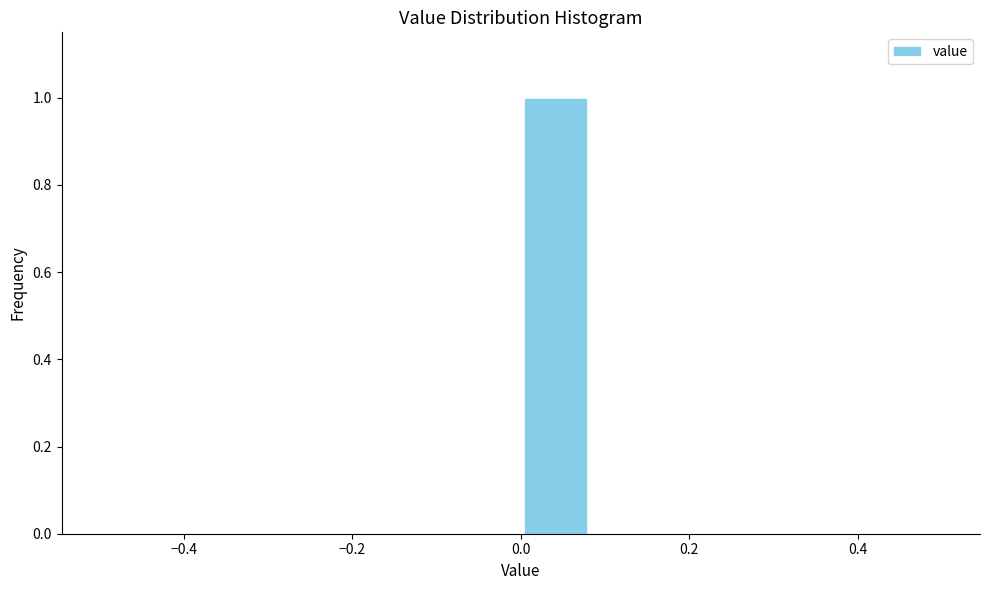

Reading left to right, list every bar in this chart as the range it spans on the x-axis followed by its height. Neither the bar edges nor the heights are printed on the chart, so give them approximately, as read against the axes.

-0.50 to -0.42: 0
-0.42 to -0.34: 0
-0.34 to -0.24: 0
-0.24 to -0.16: 0
-0.16 to -0.08: 0
-0.08 to 0.00: 0
0.00 to 0.08: 1
0.08 to 0.16: 0
0.16 to 0.26: 0
0.26 to 0.34: 0
0.34 to 0.42: 0
0.42 to 0.50: 0